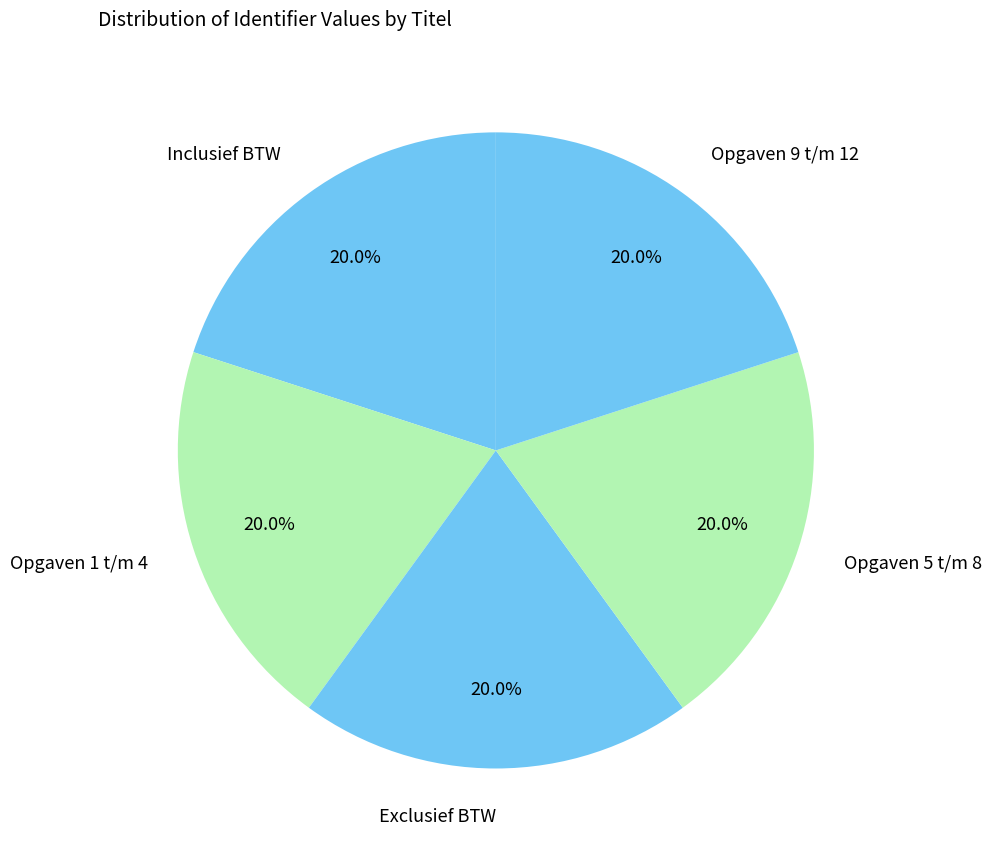

Count the number of slices in the pie.

5